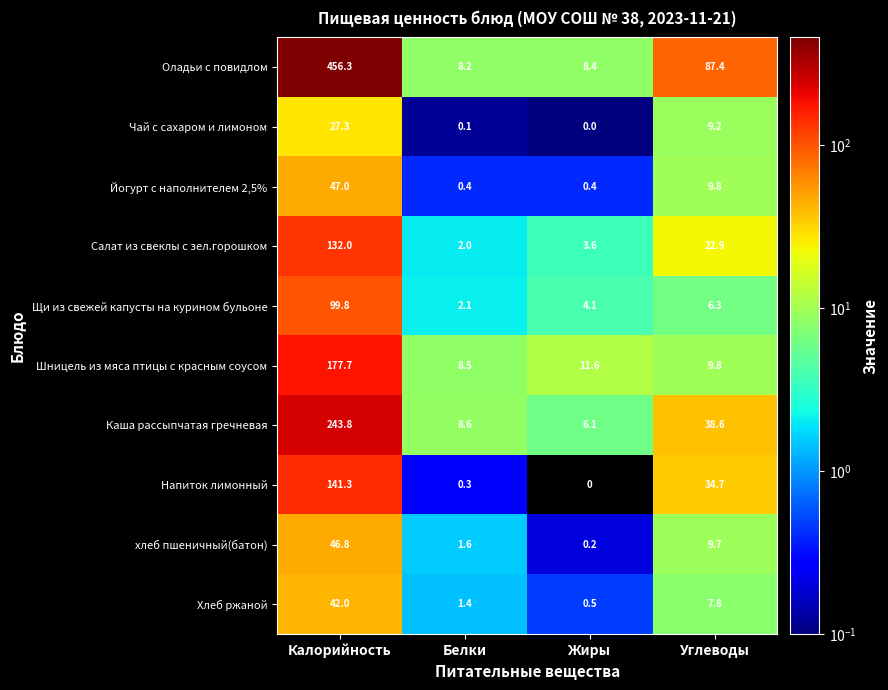

What is the highest value of the Чай с сахаром и лимоном series?

27.3